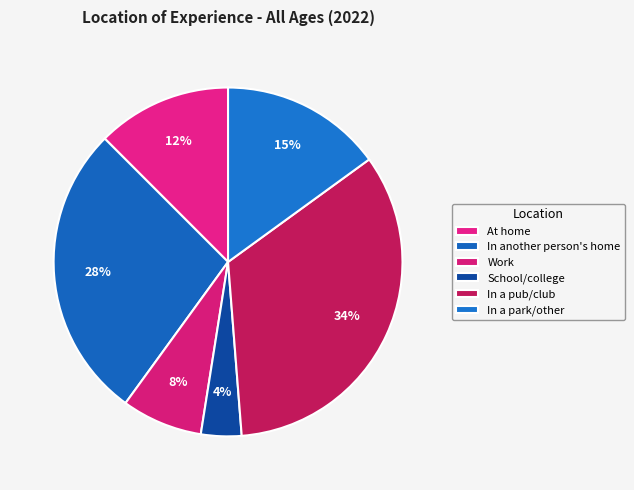

Between In a pub/club and Work, which is larger?

In a pub/club